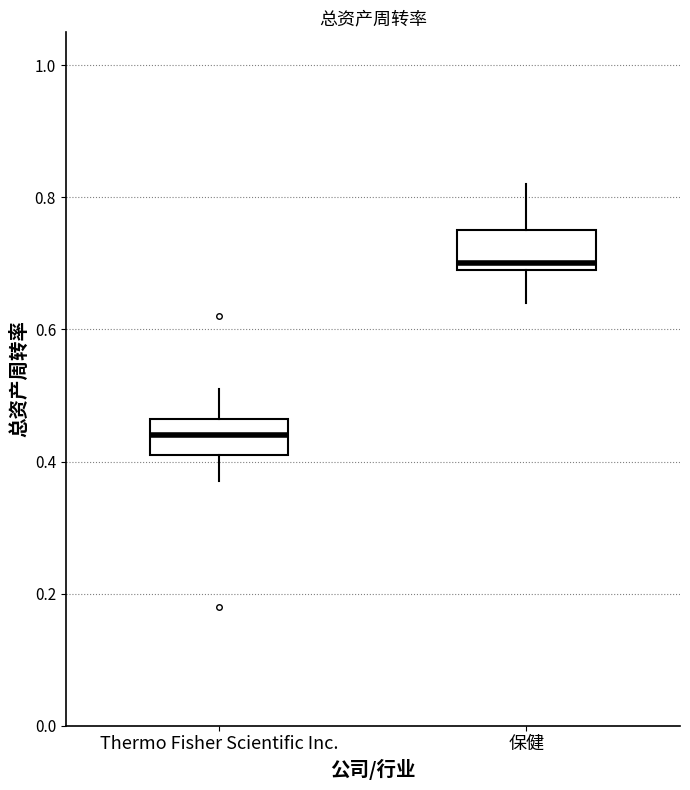

Which box has the highest median line?

保健